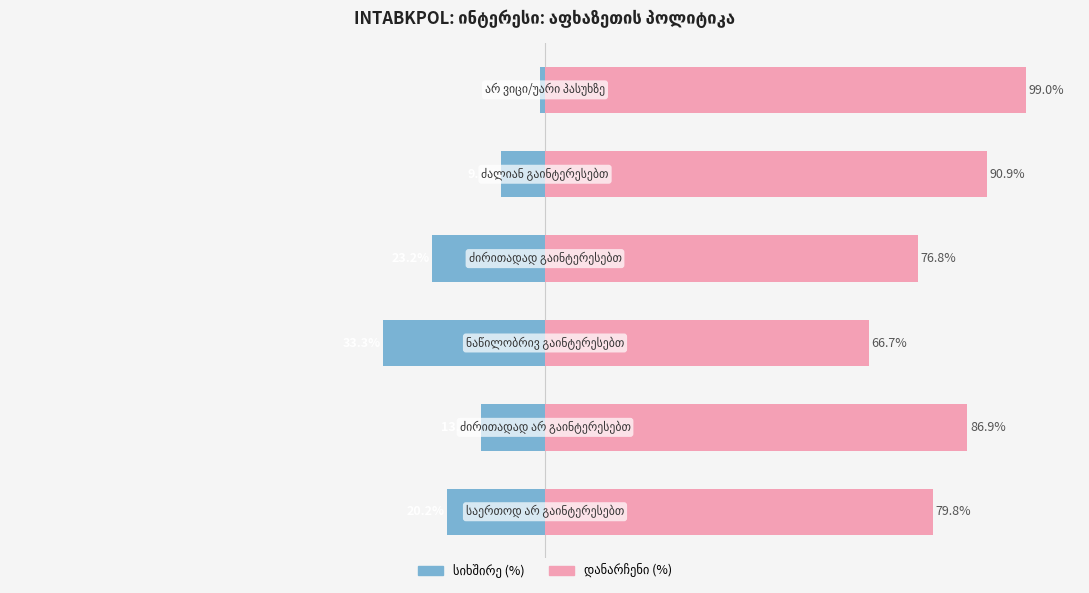

What is the value of the დანარჩენი (%) bar at the 4th from the left?

76.8